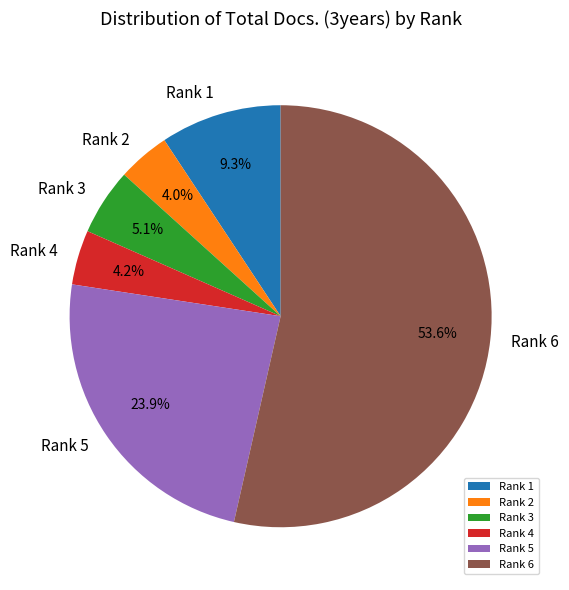

To the nearest percent, what is the average slice percentage?

17%